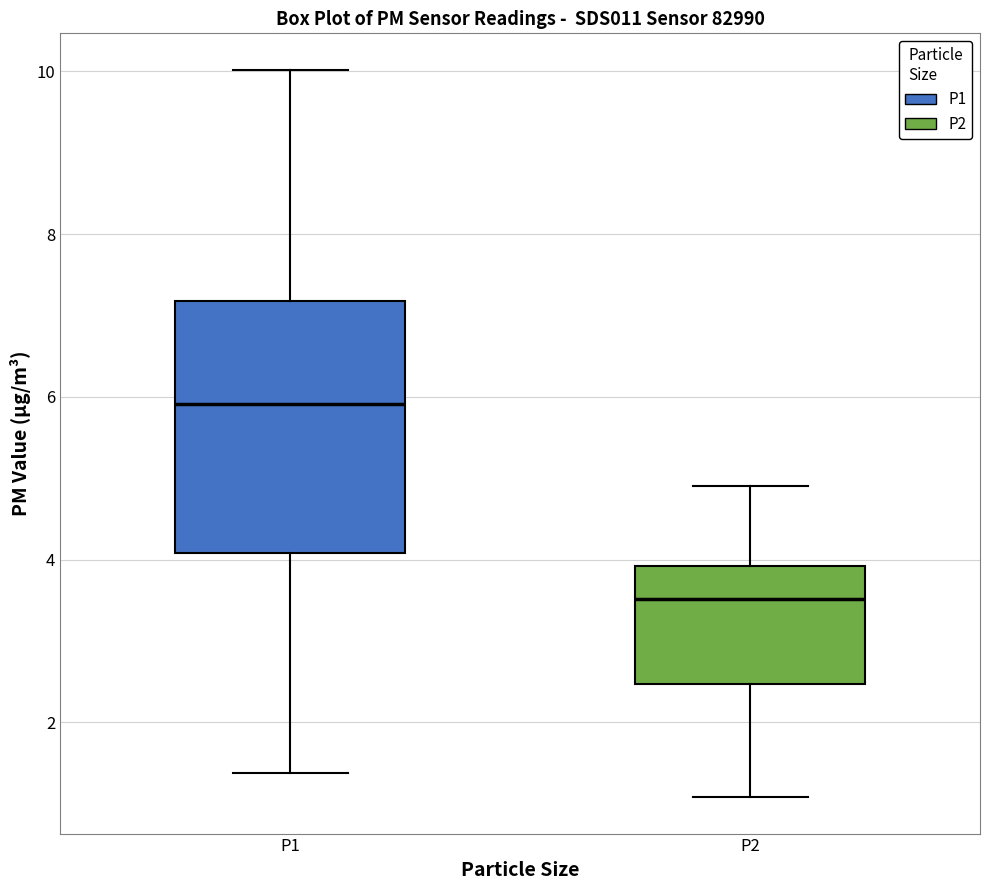

Where is the upper edge of the box for P1 on the y-axis? The values are not printed on the chart, so give them approximately, as read against the axis.

7.2